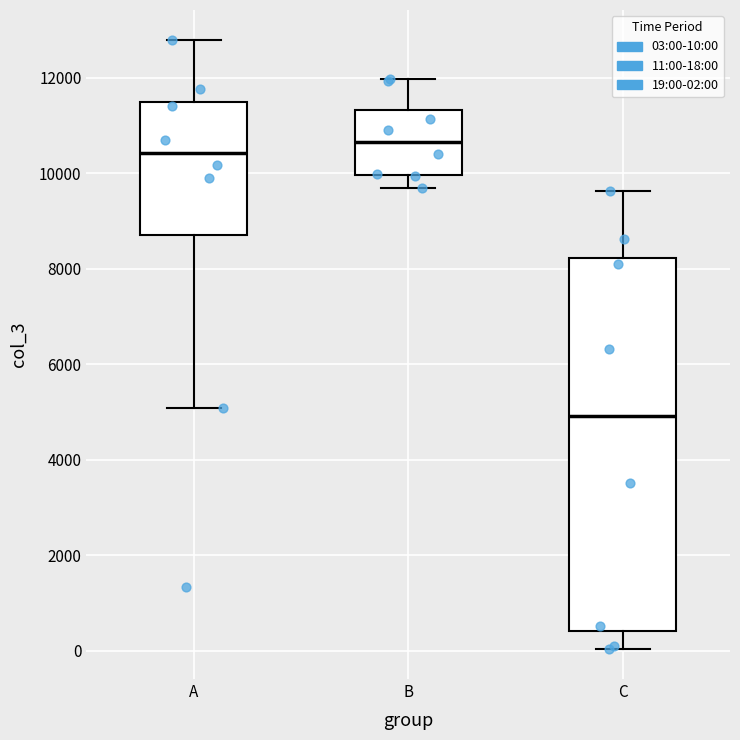

Which box has the lowest median line?

C